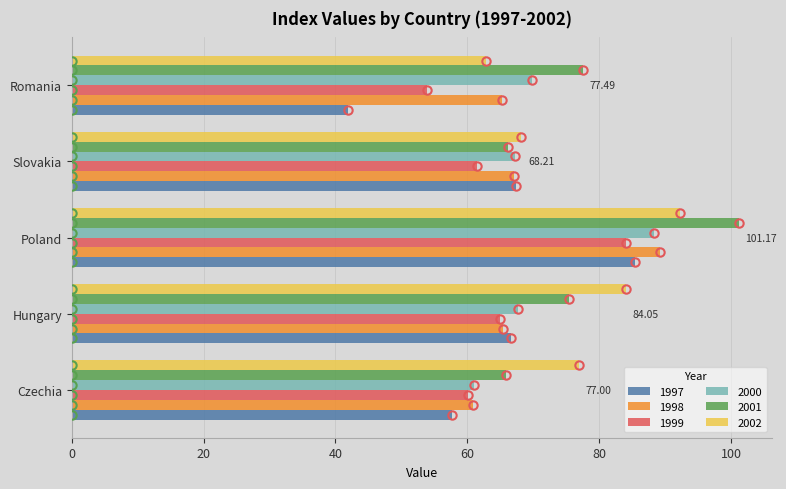

Which series has the largest range (max minus min)?

1997